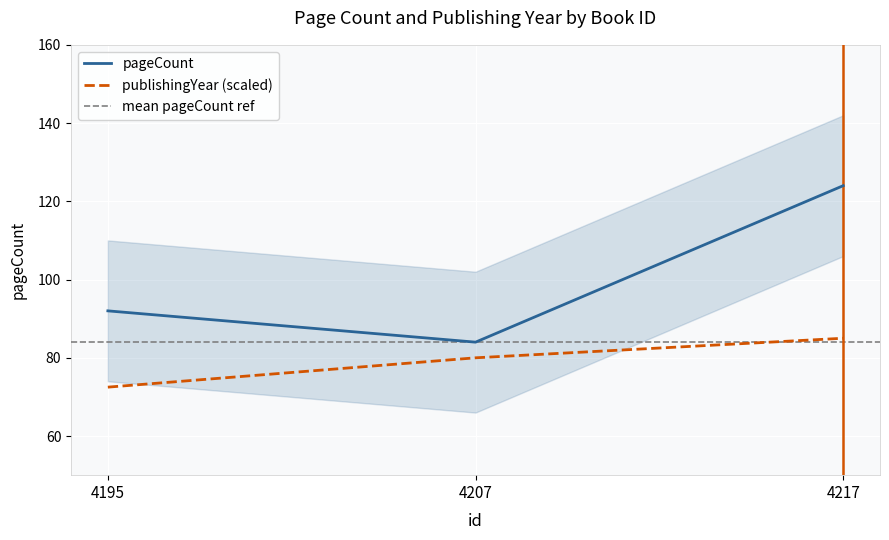

Reading right to left, transcribe all the data shown in this chart.

pageCount: 124.0	84.0	92.0
publishingYear: 85.0	80.0	72.5